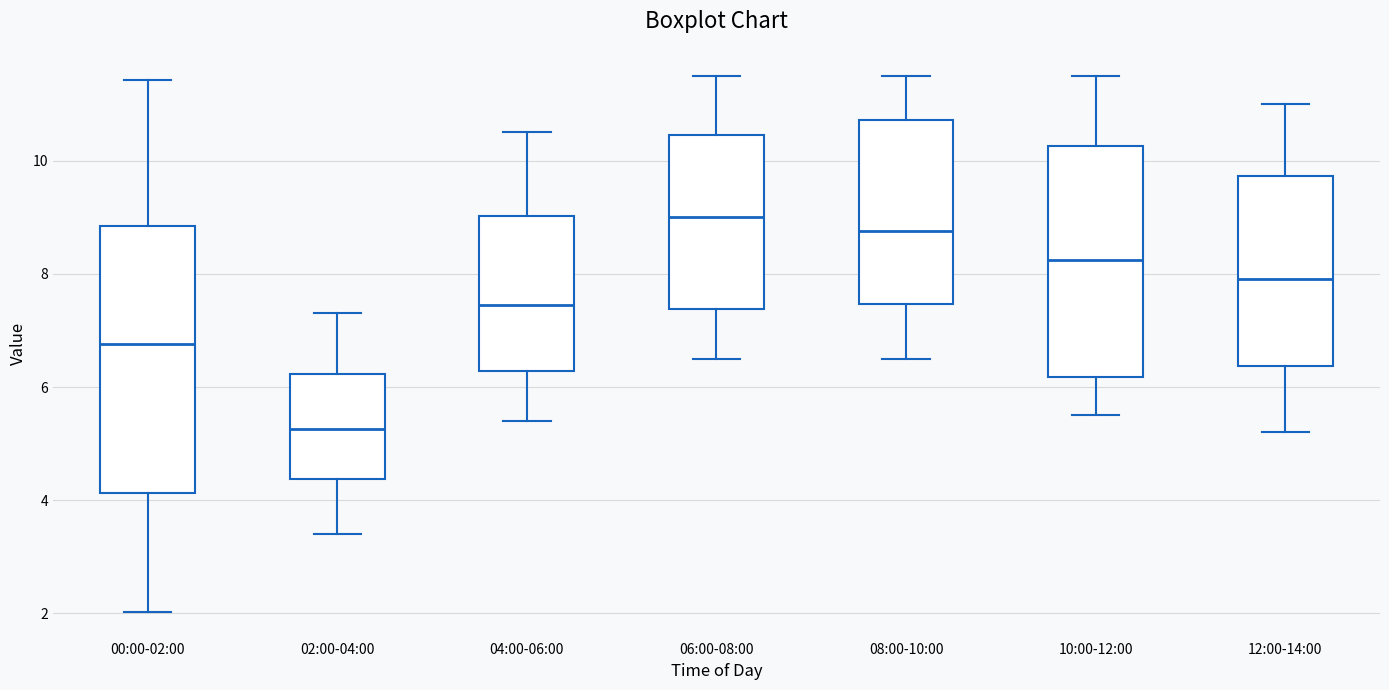

Reading left to right, read every box against the y-axis: the position of its median line, the range the box covers, and the ends of its whiskers. The values are not printed on the chart, so give them approximately, as read against the axis.

00:00-02:00: median 6.8, box 4.2 to 8.8, whiskers 2.0 to 11.4
02:00-04:00: median 5.2, box 4.4 to 6.2, whiskers 3.4 to 7.4
04:00-06:00: median 7.4, box 6.2 to 9.0, whiskers 5.4 to 10.6
06:00-08:00: median 9.0, box 7.4 to 10.4, whiskers 6.6 to 11.6
08:00-10:00: median 8.8, box 7.4 to 10.8, whiskers 6.6 to 11.6
10:00-12:00: median 8.2, box 6.2 to 10.2, whiskers 5.6 to 11.6
12:00-14:00: median 8.0, box 6.4 to 9.8, whiskers 5.2 to 11.0